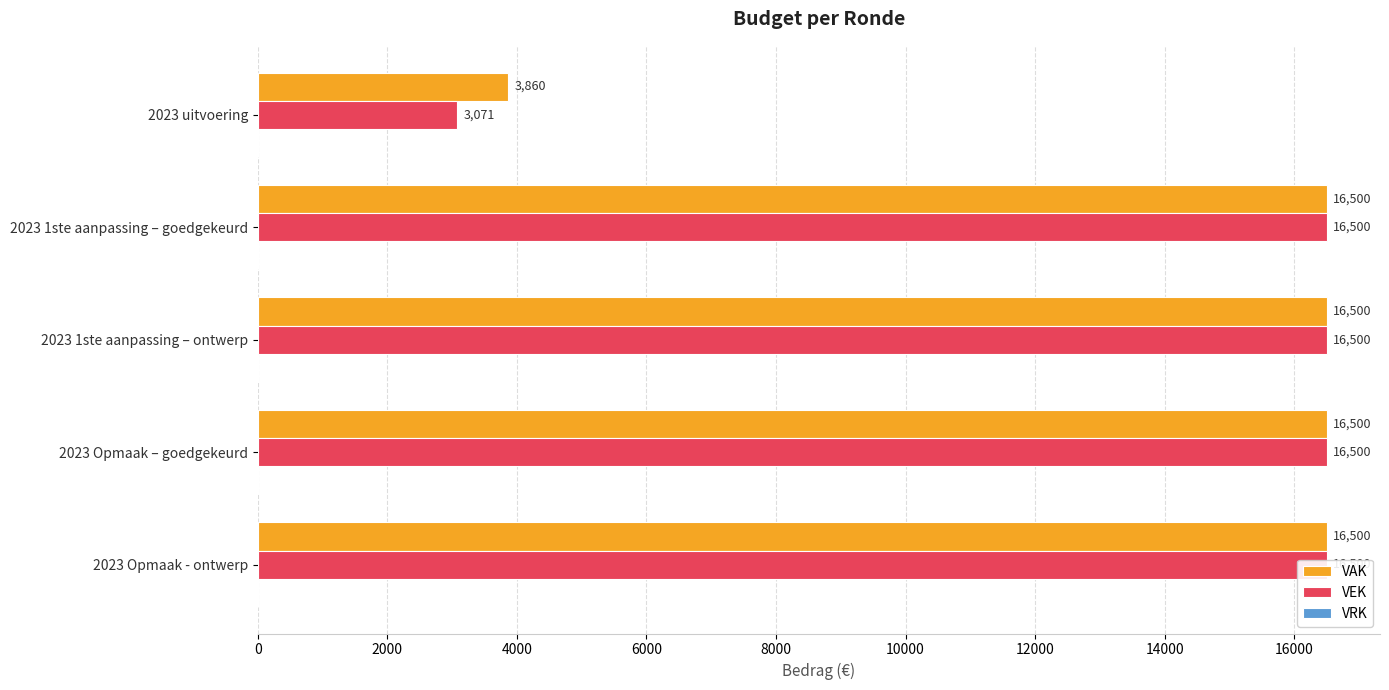

Reading right to left, what are all the values shown in this chart?

VAK: 16500.0	16500.0	16500.0	16500.0	3860.0
VEK: 16500.0	16500.0	16500.0	16500.0	3071.0
VRK: 0.2	0.2	0.2	0.2	0.2